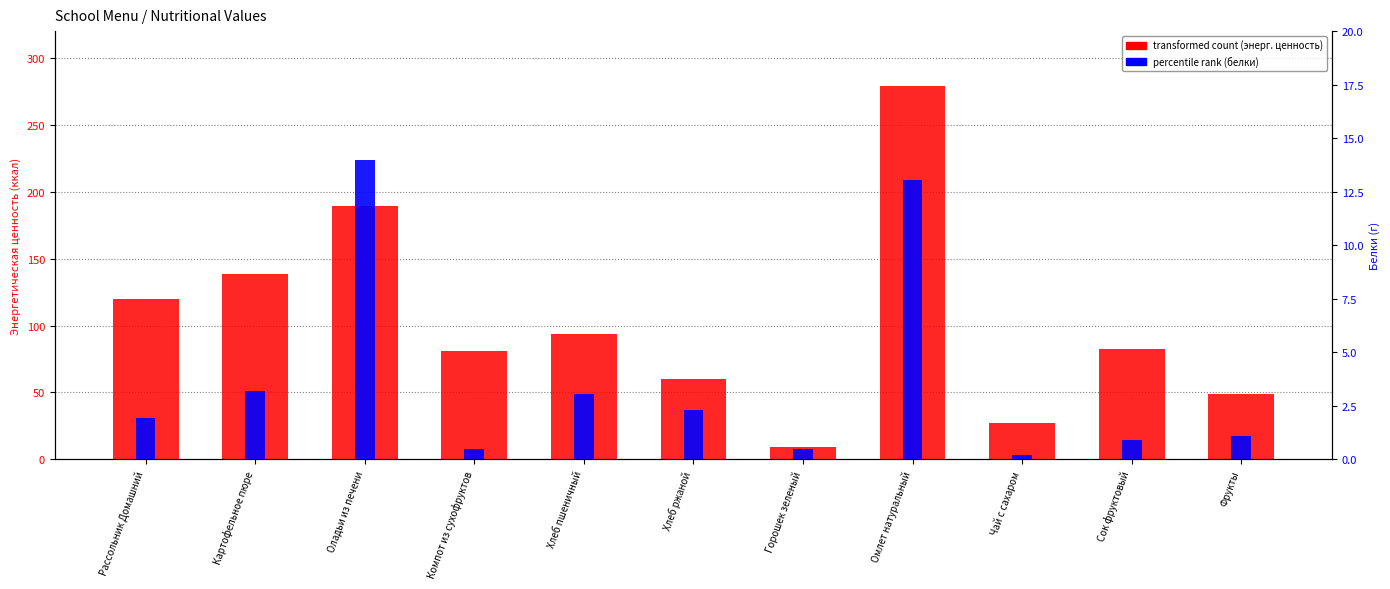

How many distinct data groups are displayed?

2